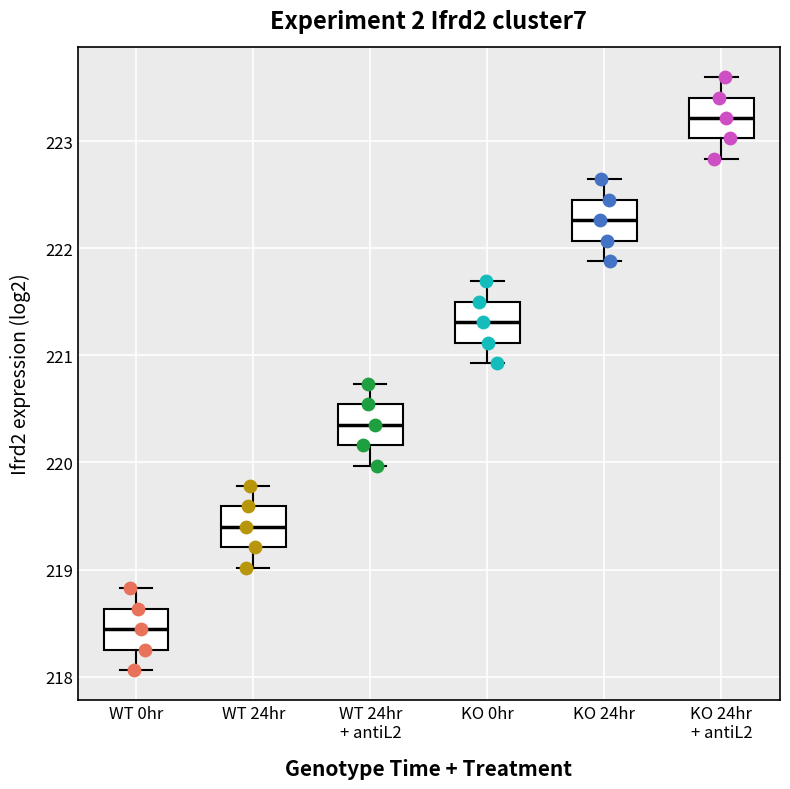

Where does the lower whisker of the box for WT 24hr + antiL2 end on the y-axis? The values are not printed on the chart, so give them approximately, as read against the axis.

220.0